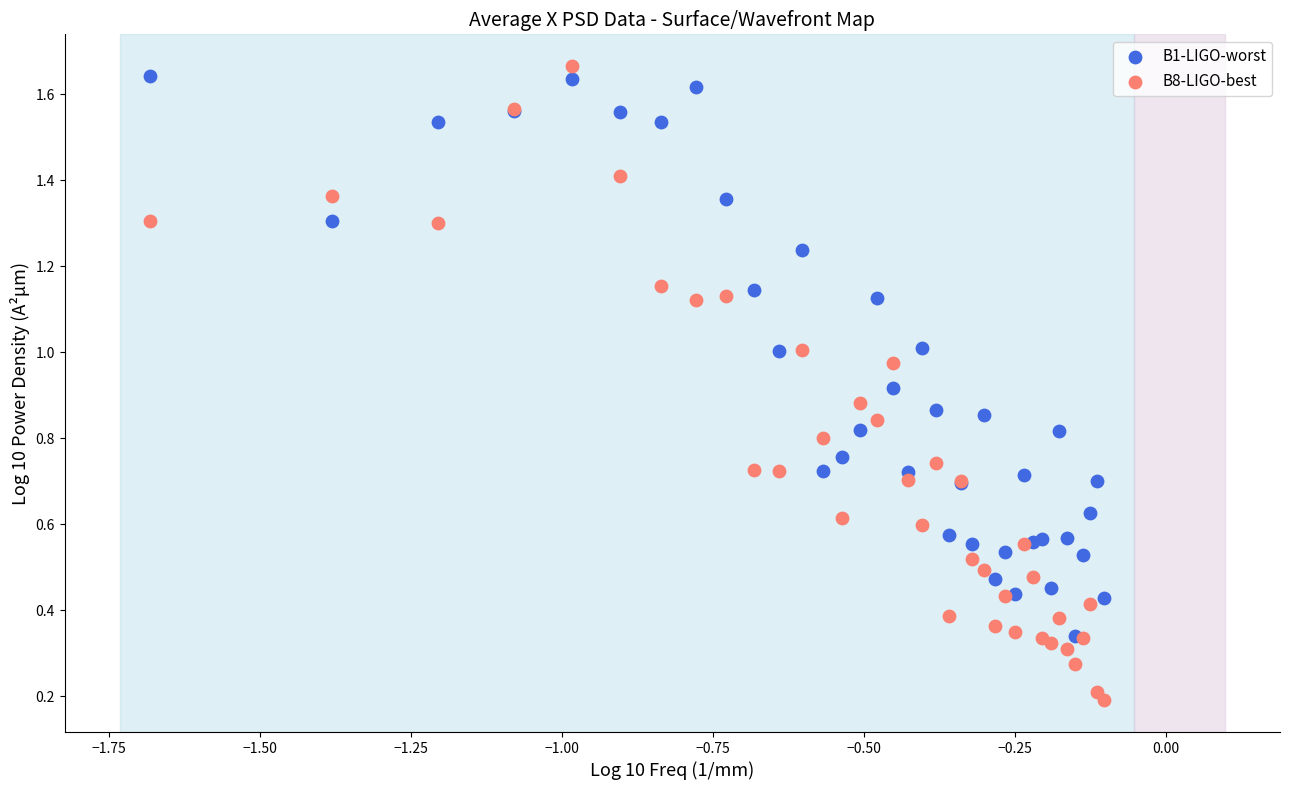

What are all the series names shown in the legend?

B1-LIGO-worst, B8-LIGO-best